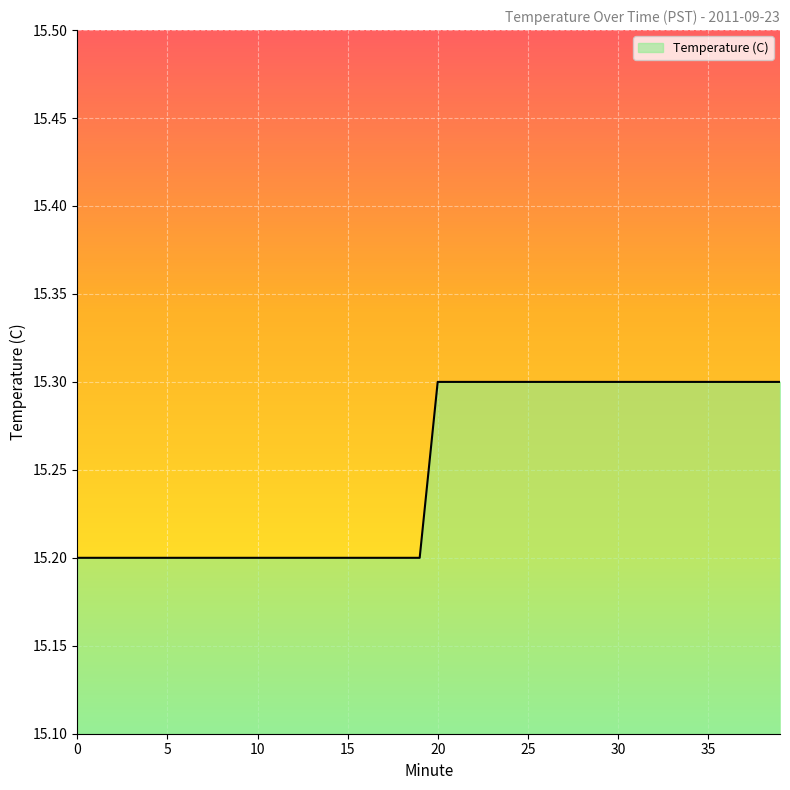

What is the greatest value displayed?

15.3